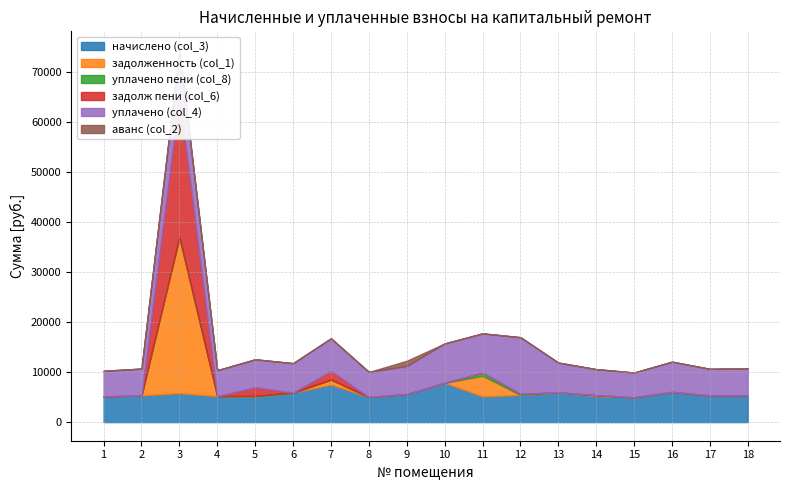

How many data points in аванс (col_2) are above 0?

2